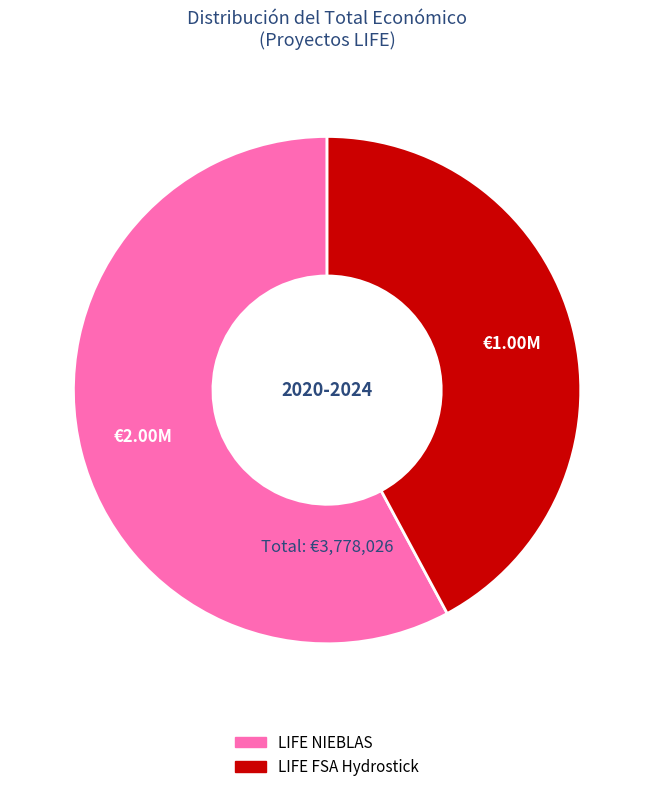

How many slices are in this pie chart?

2